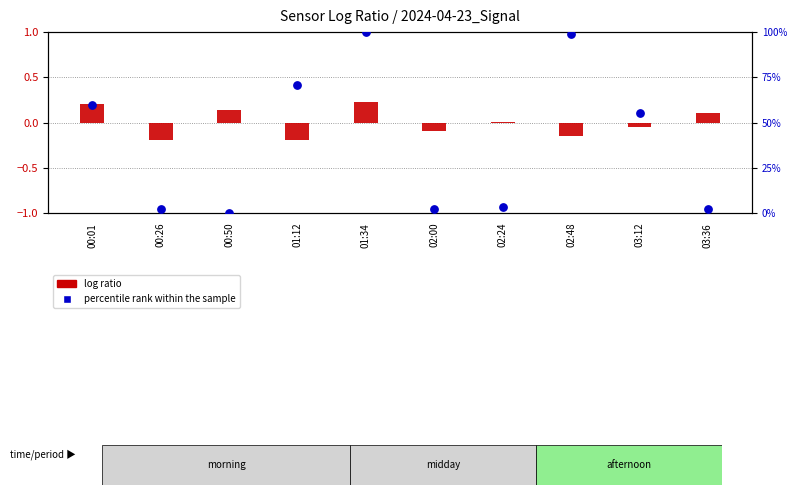

What are all the series names shown in the legend?

log ratio, percentile rank within the sample